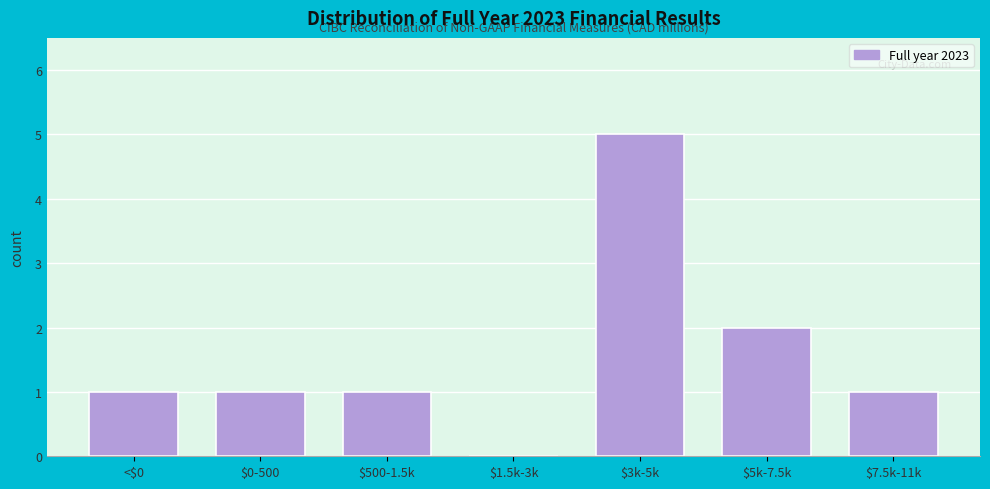

The chart shows a value of 1 at $3k-5k. True or false?

False